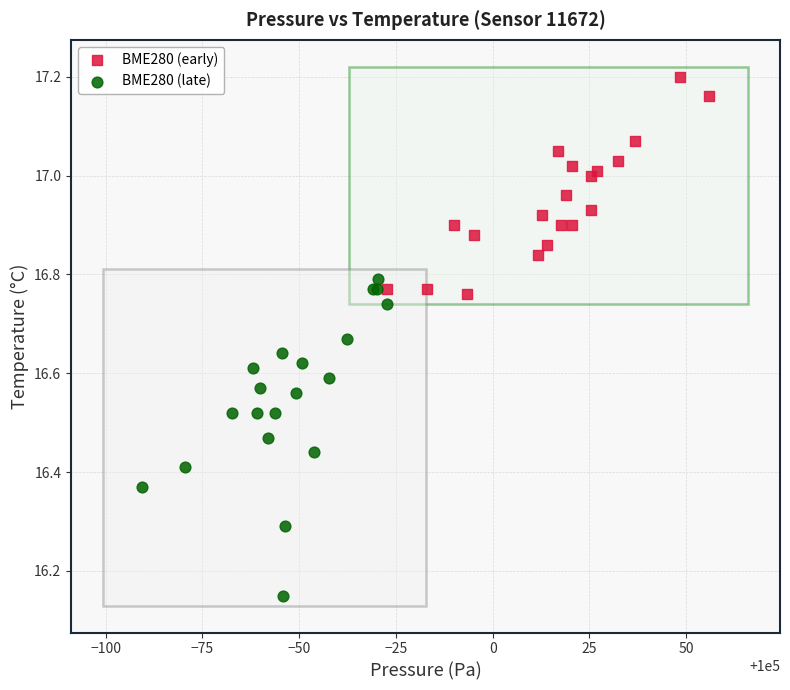

What are all the series names shown in the legend?

BME280 (early), BME280 (late)